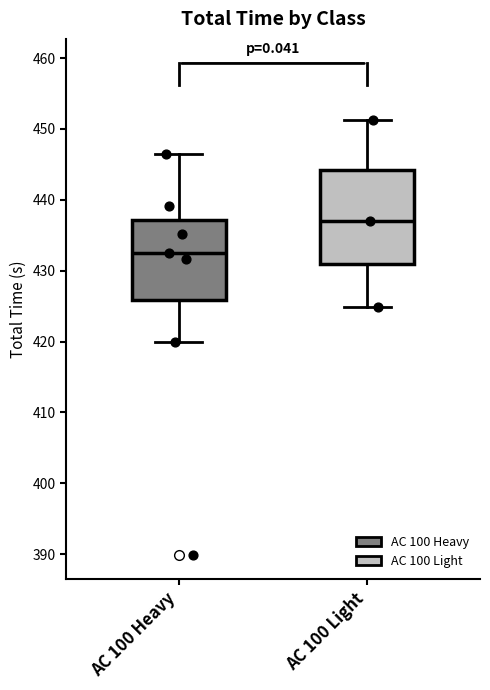

Which box has the highest median line?

AC 100 Light